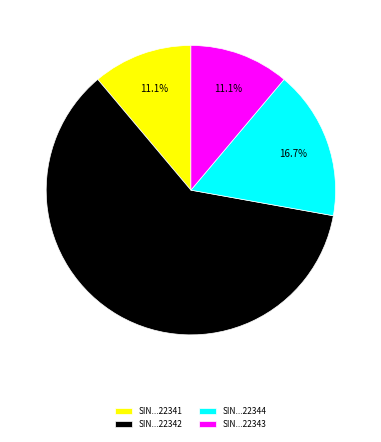

To the nearest percent, what is the average slice percentage?

25%